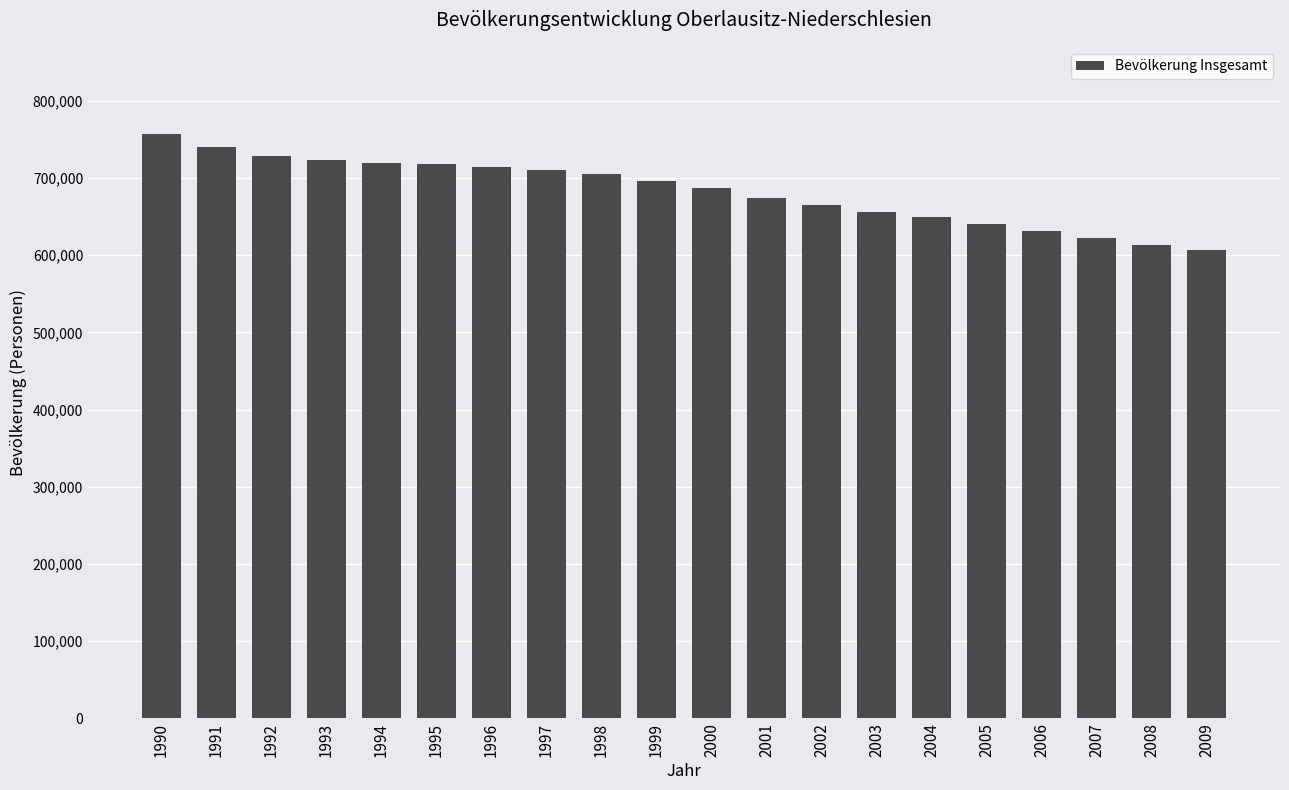

Are the bars grouped side by side (vs. stacked)?

No